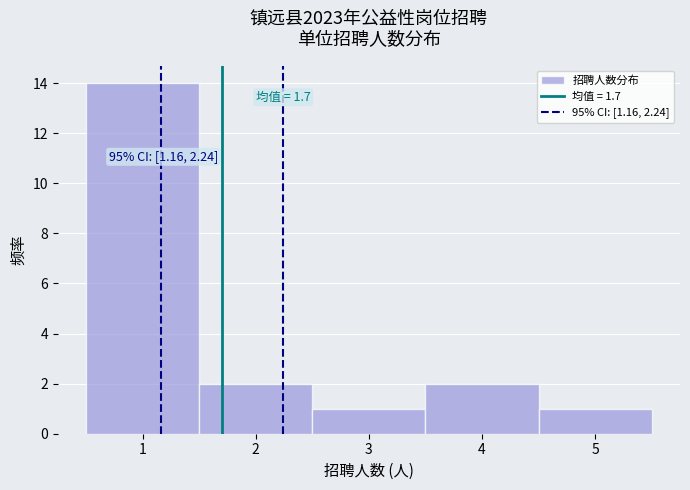

Over which range of the x-axis is the bar tallest?

0.5 to 1.5